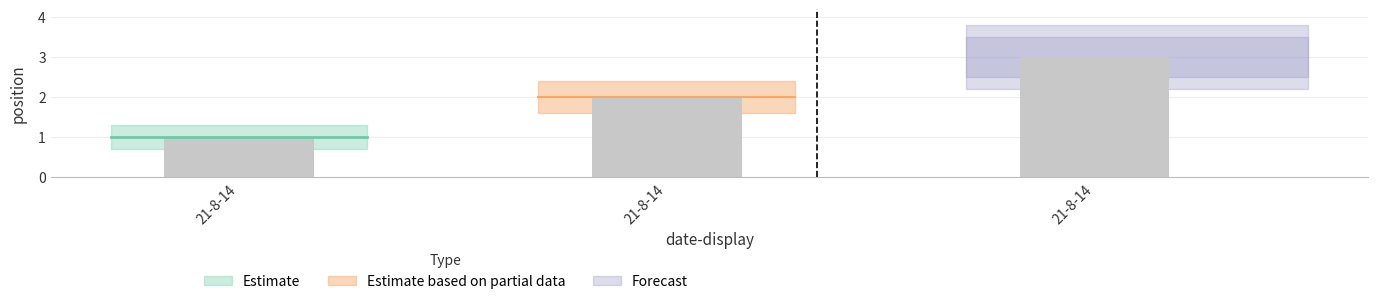

What is the value of the 3rd bar from the left?

1